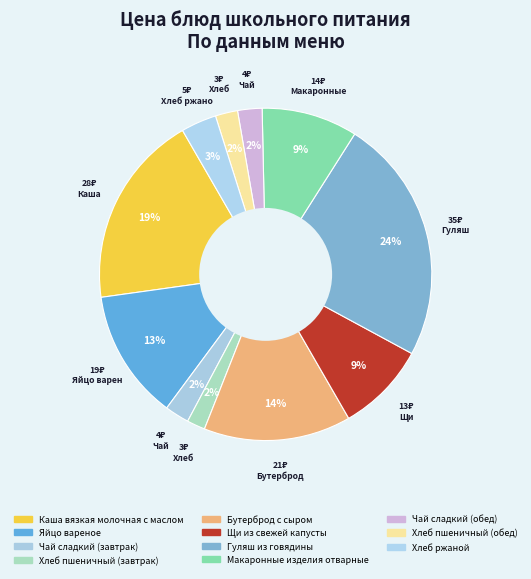

How many slices are in this pie chart?

11